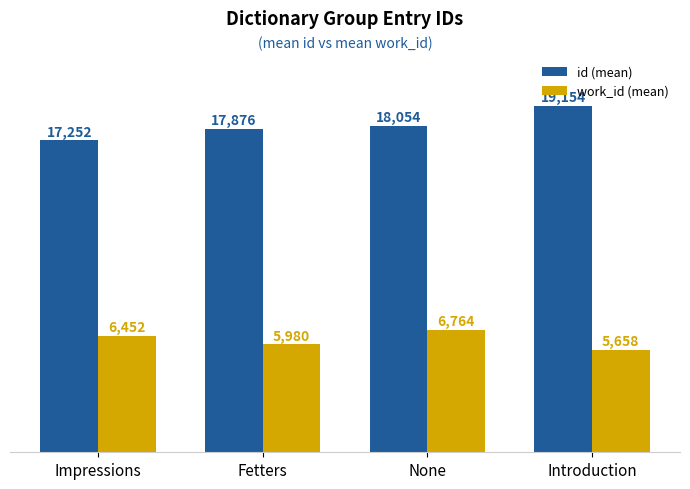

Reading left to right, list all the values displayed in this chart.

id (mean): Impressions=17252	Fetters=17876	None=18054	Introduction=19154
work_id (mean): Impressions=6452	Fetters=5980	None=6764	Introduction=5658